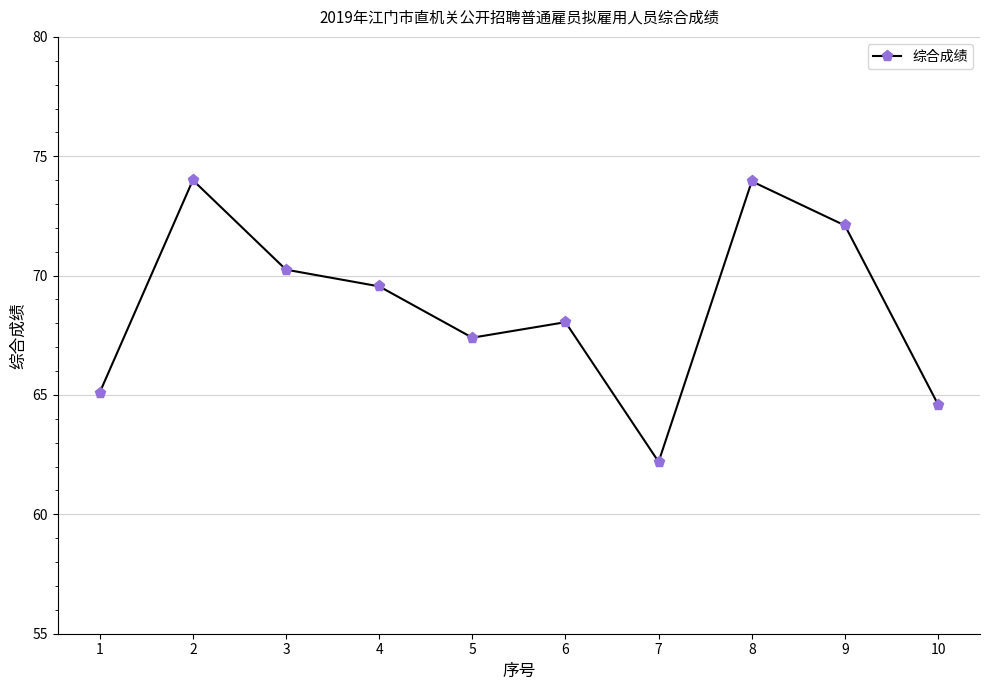

How many series are shown in this chart?

1